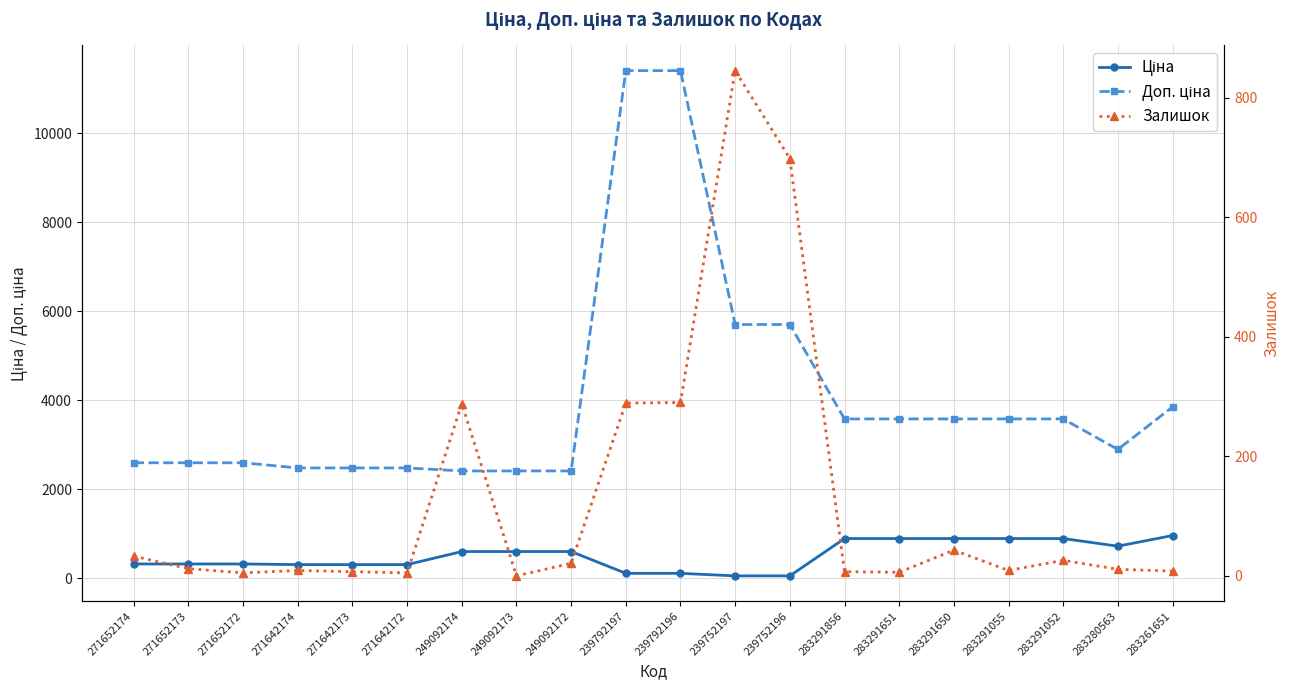

True or false: Залишок and Доп. ціна cross at least once.

False